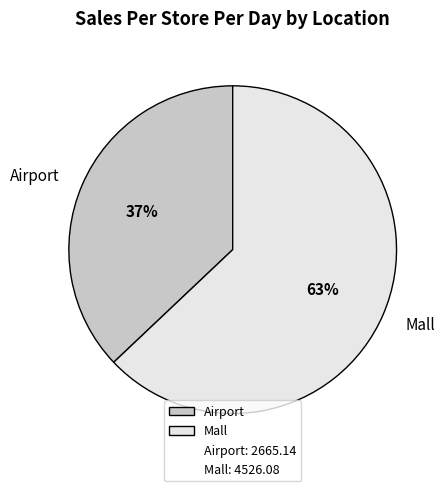

Does Mall account for over 50% of the chart?

Yes